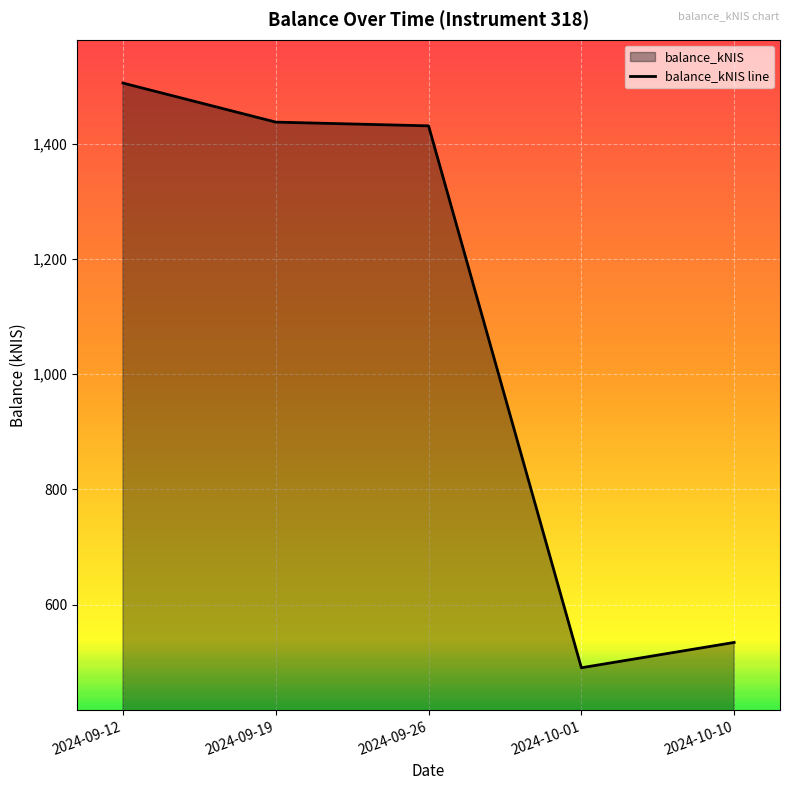

Rank the categories by value from lowest to highest.

2024-10-01, 2024-10-10, 2024-09-26, 2024-09-19, 2024-09-12